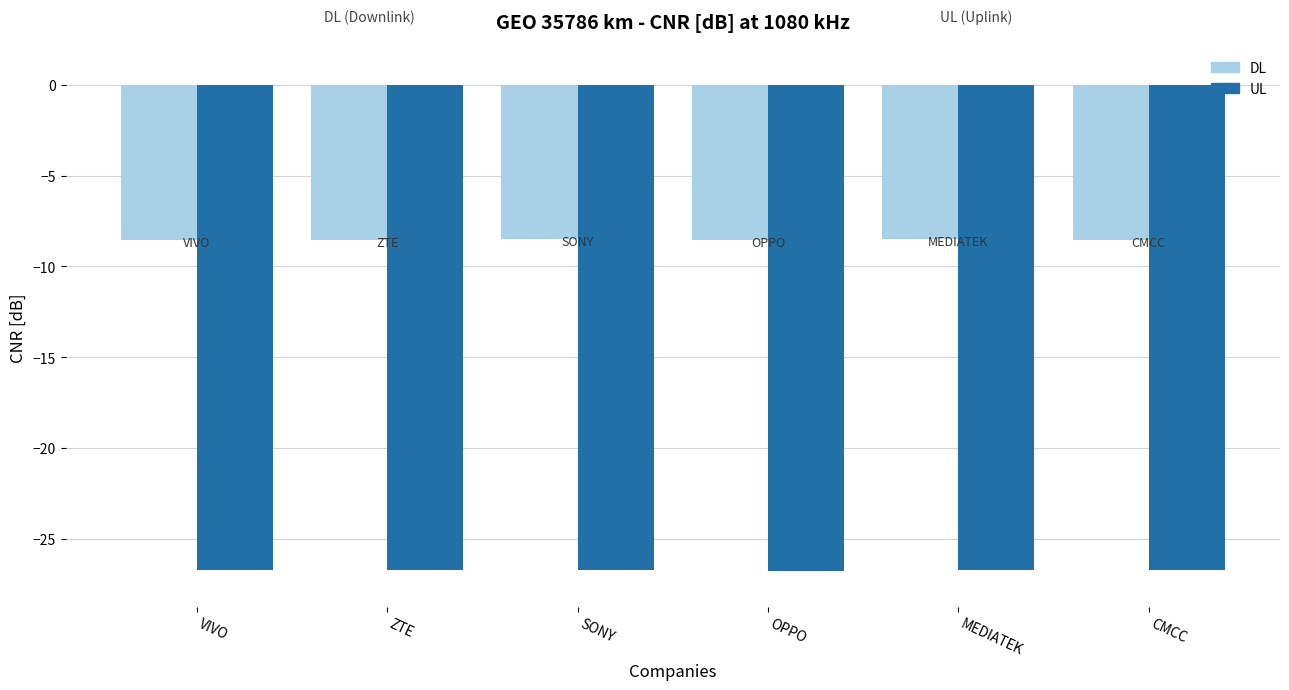

What is the maximum value for DL?

-8.5